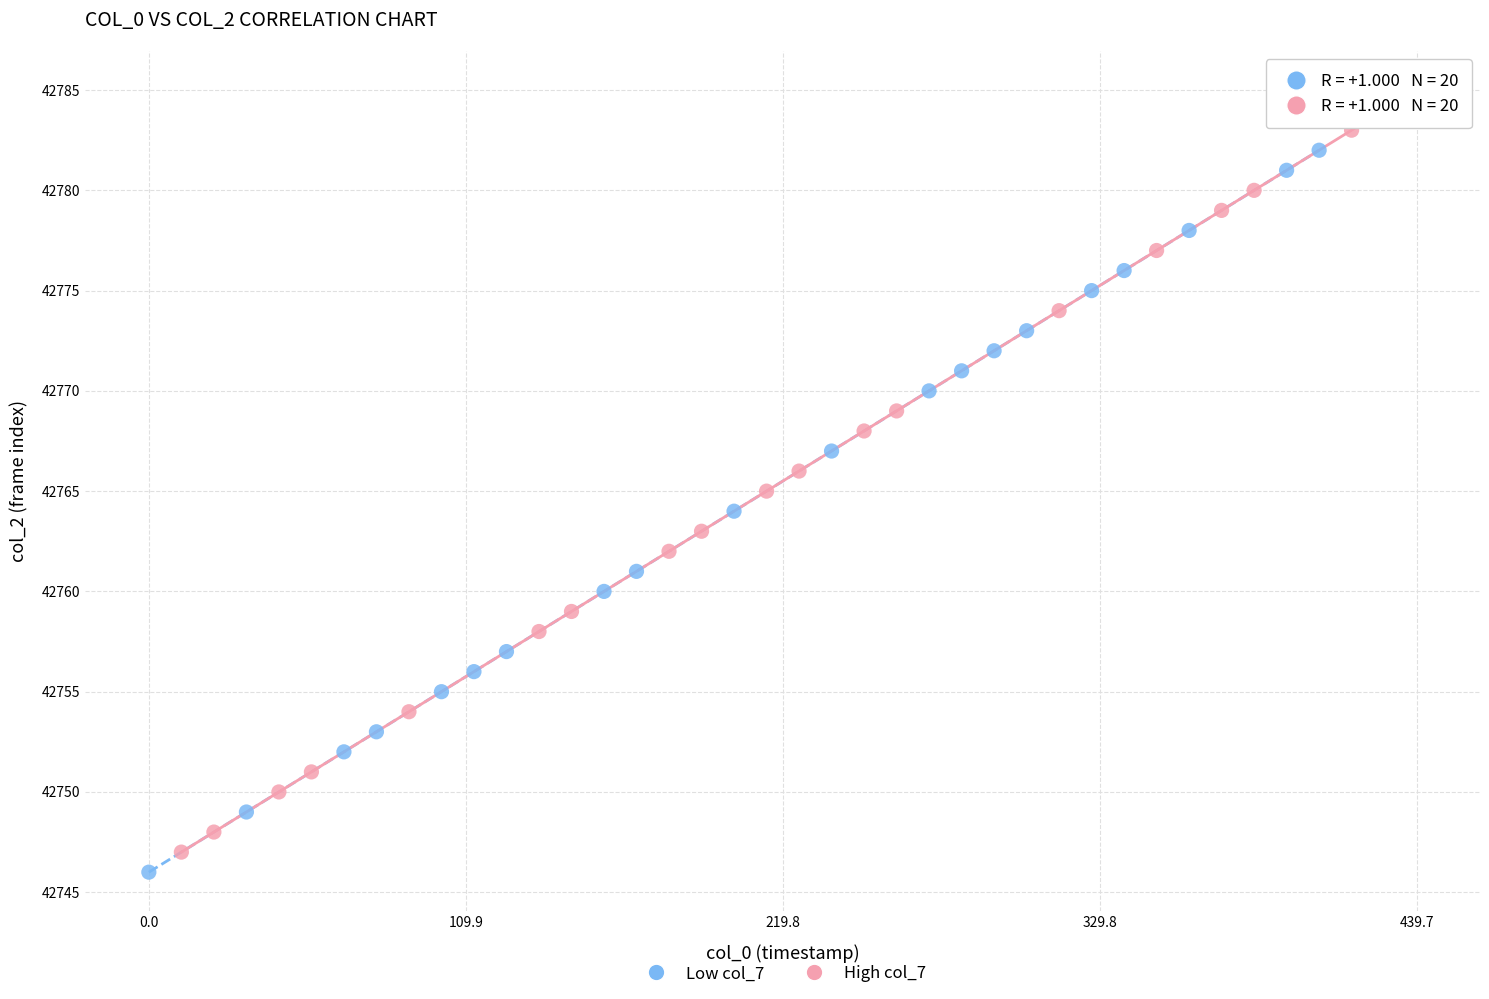

What are all the series names shown in the legend?

Low col_7, High col_7